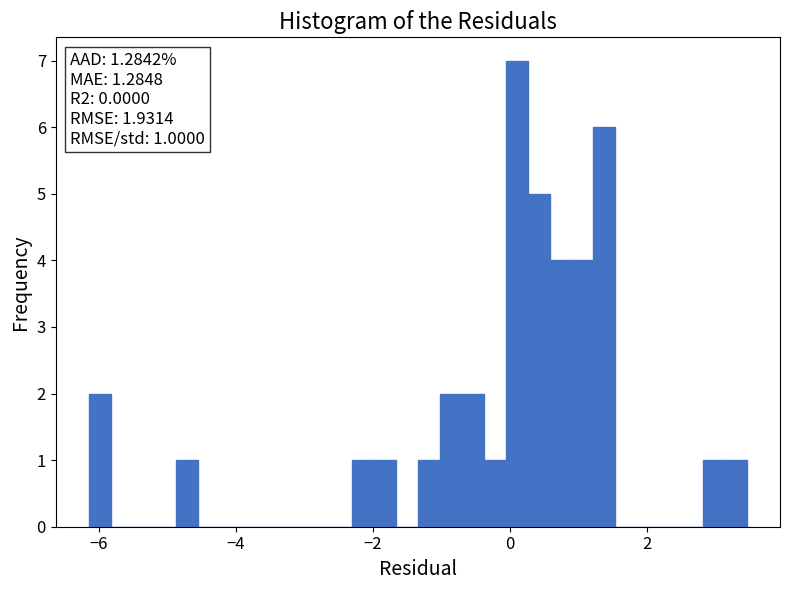

Around what value on the x-axis is the tallest bar? Give the approximate position of its centre, as read against the axis.

0.0